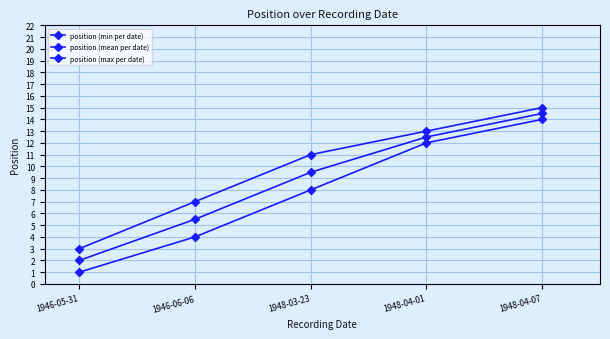

How many categories are shown in the chart?

5